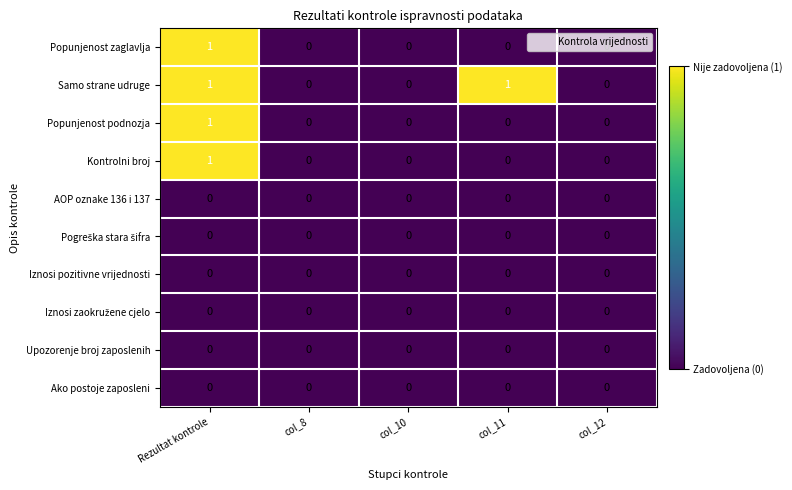

Which category has the highest value in the Popunjenost zaglavlja series?

Rezultat kontrole